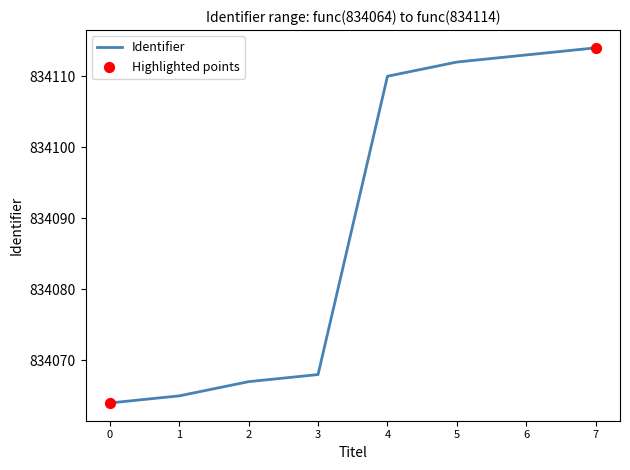

Between 5 and 0, which is larger?

5